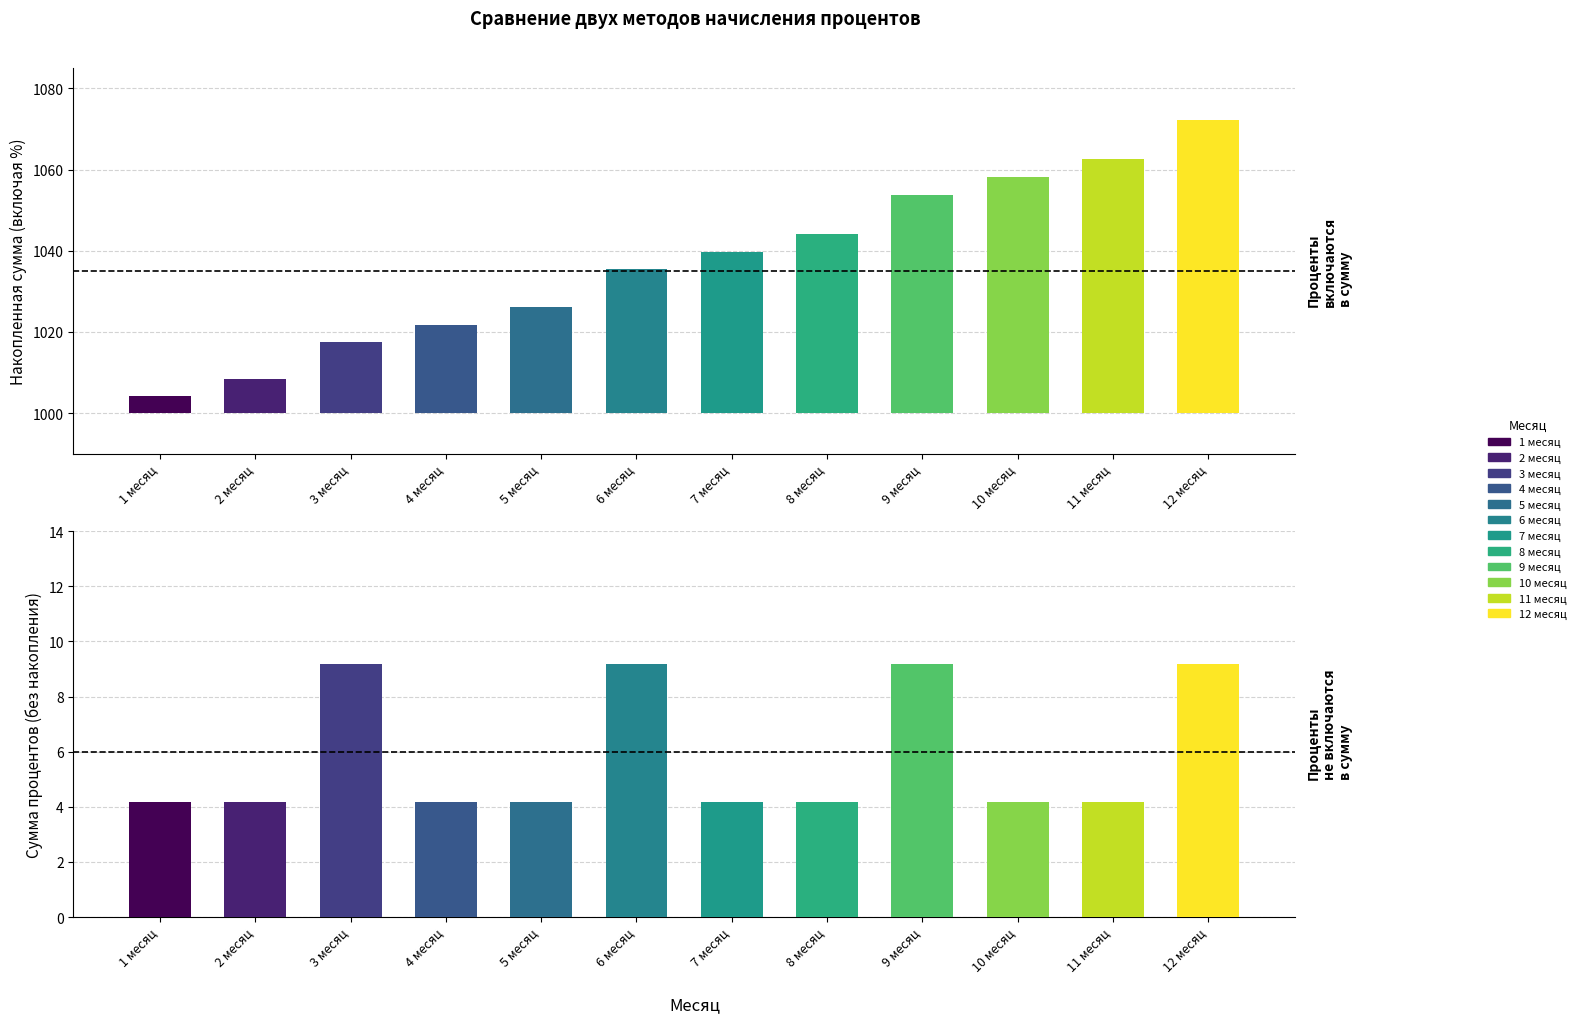

What is the difference between the highest and lowest values at 12 месяц?

1063.1